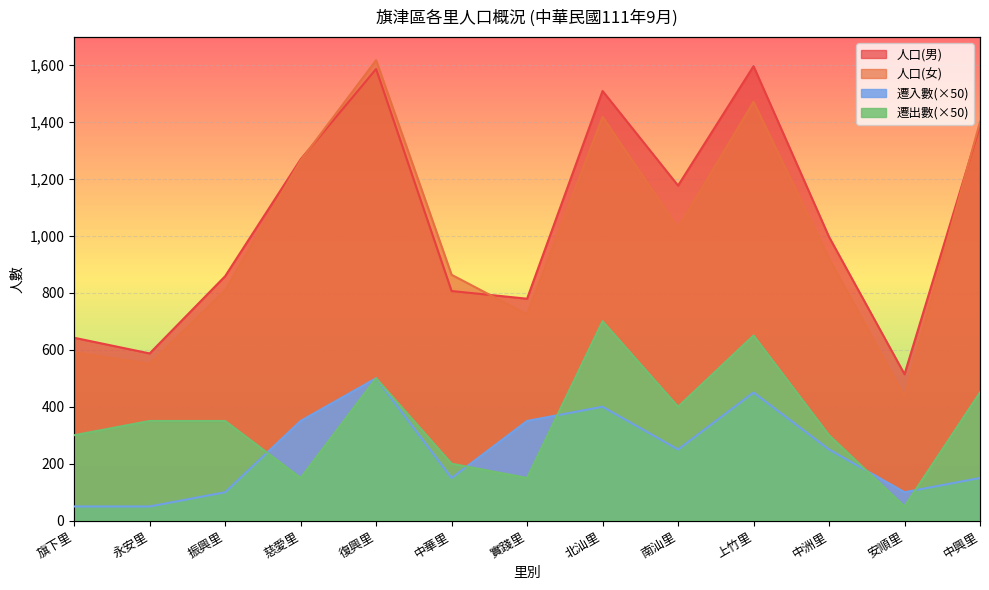

At which label is 遷出數 closest to 375?

永安里